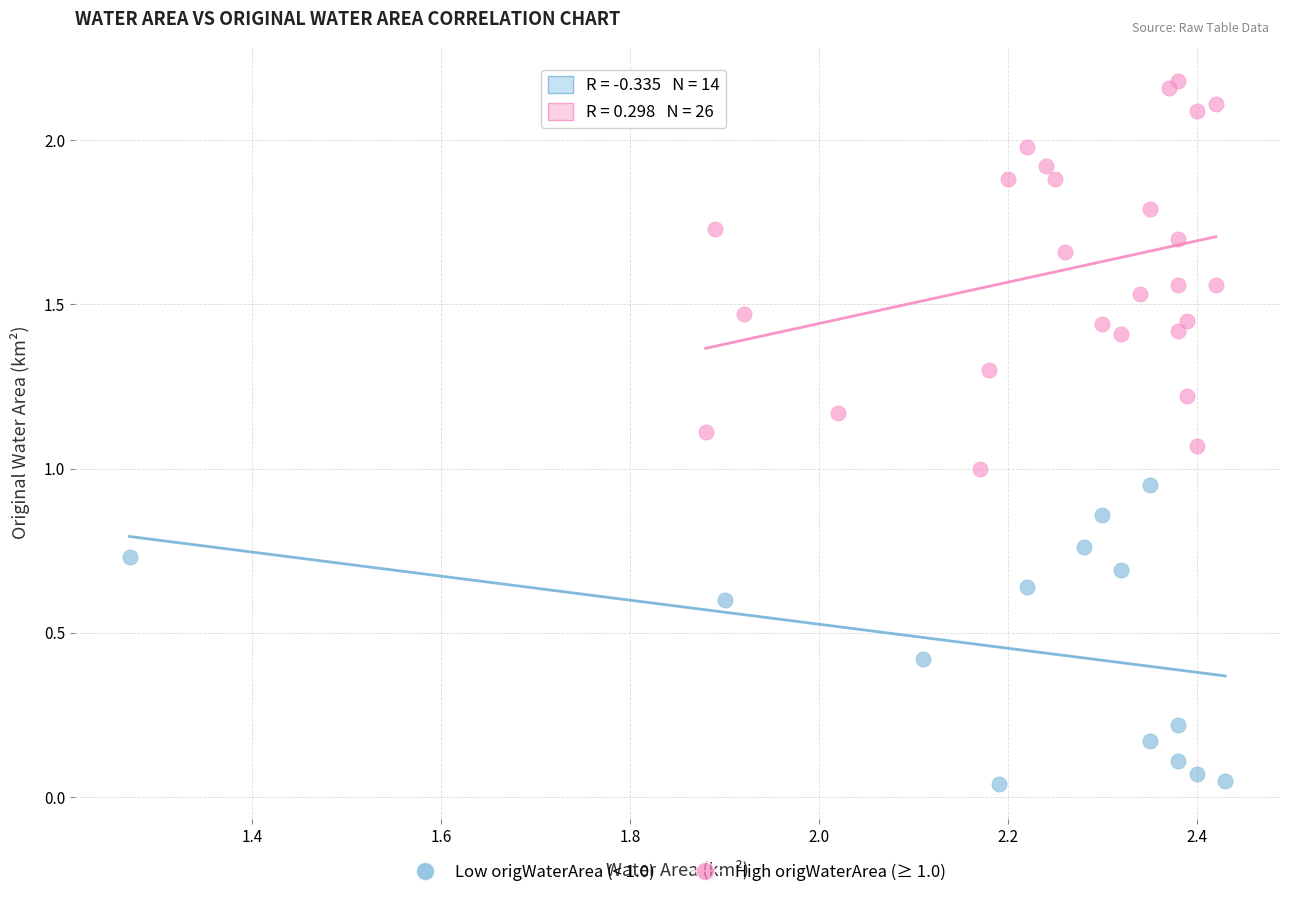

Which series contains the lowest Y value?

Low origWaterArea (< 1.0)